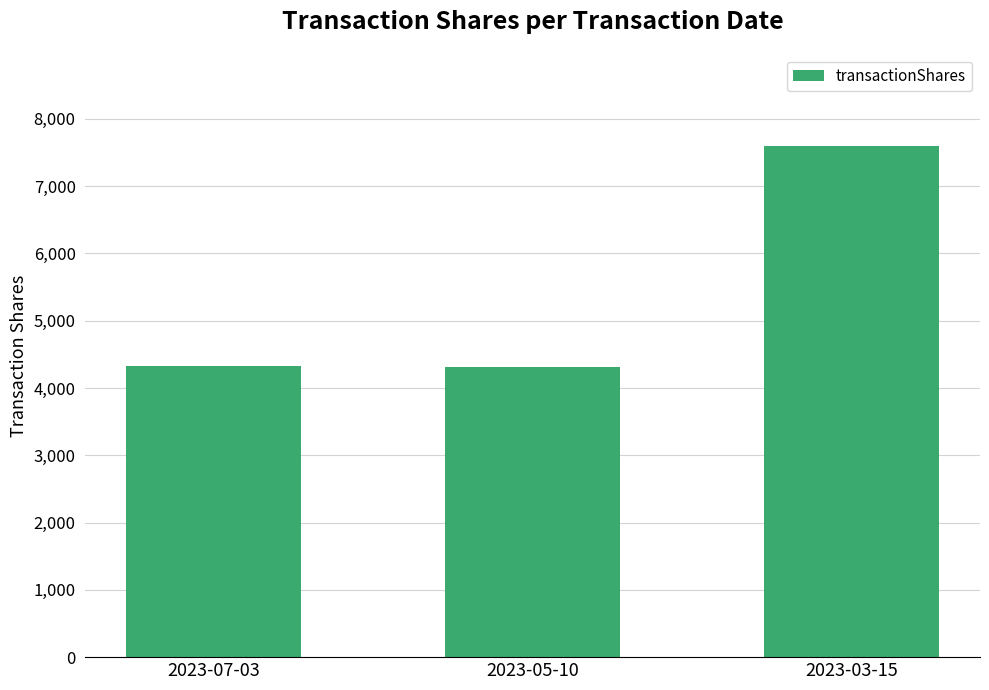

What is the label of the 1st bar from the right?

2023-03-15